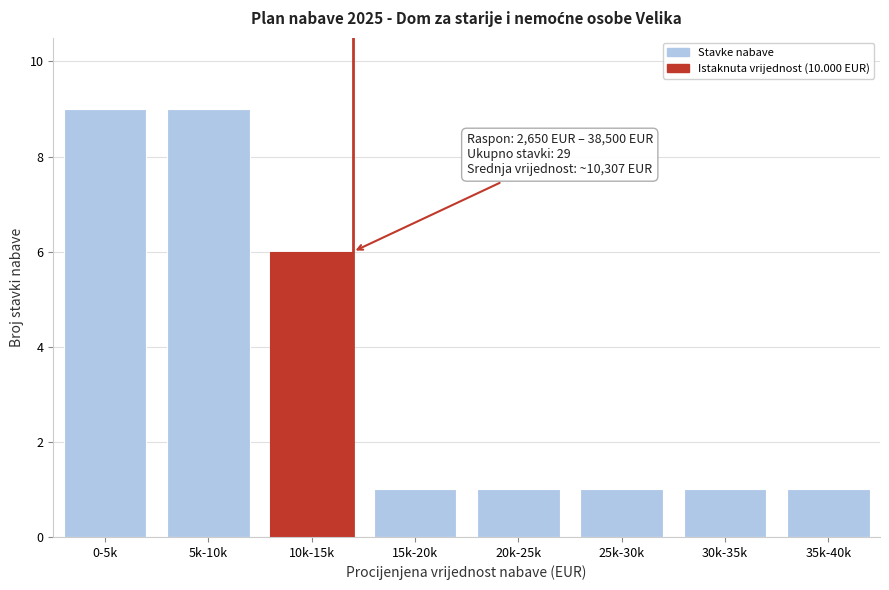

Reading left to right, extract all data points from this chart.

0-5k=9	5k-10k=9	10k-15k=6	15k-20k=1	20k-25k=1	25k-30k=1	30k-35k=1	35k-40k=1